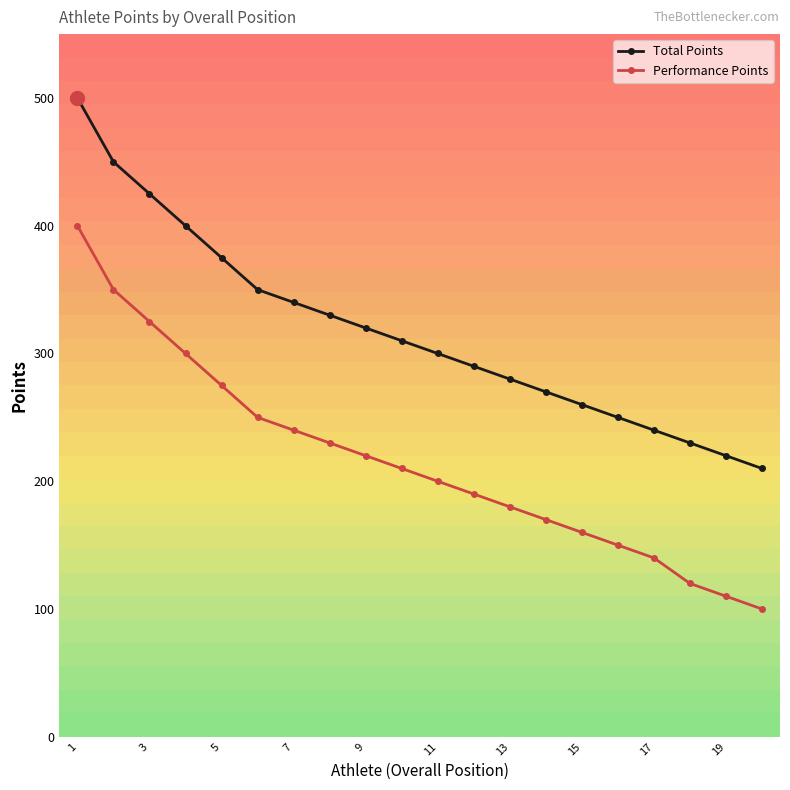

True or false: Total Points and Performance Points cross at least once.

False